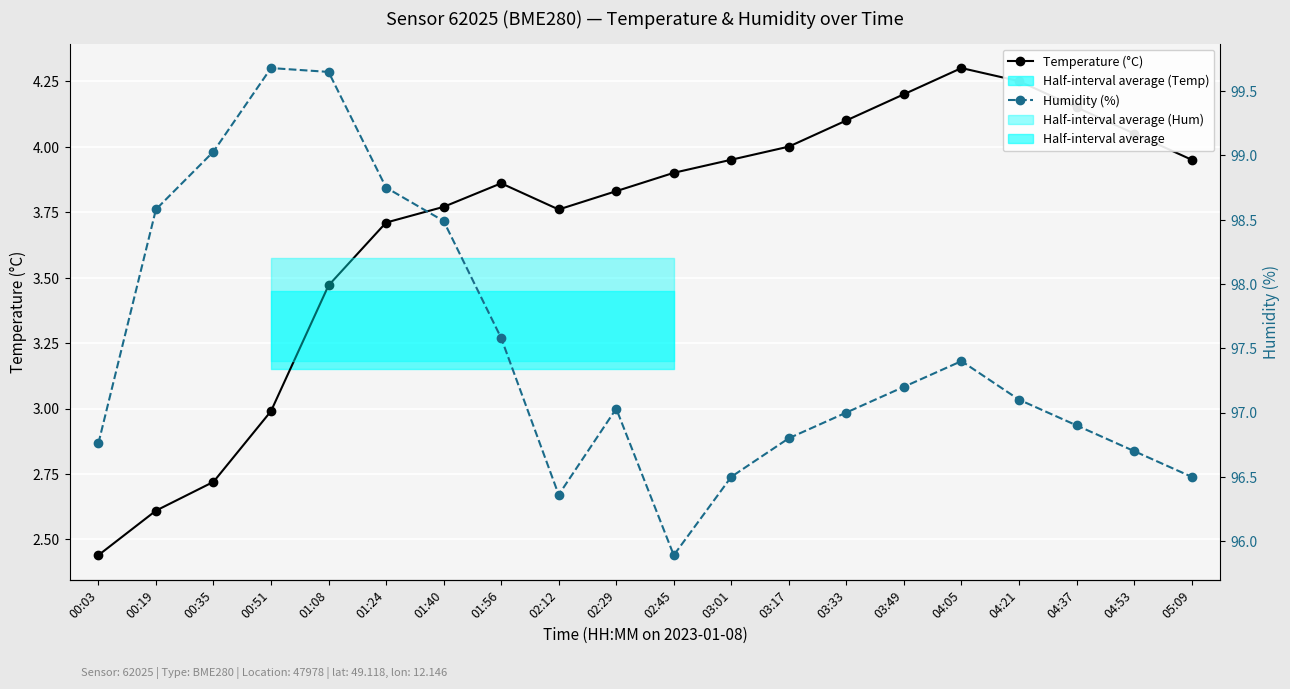

Which category has the lowest value in the Humidity (%) series?

02:45